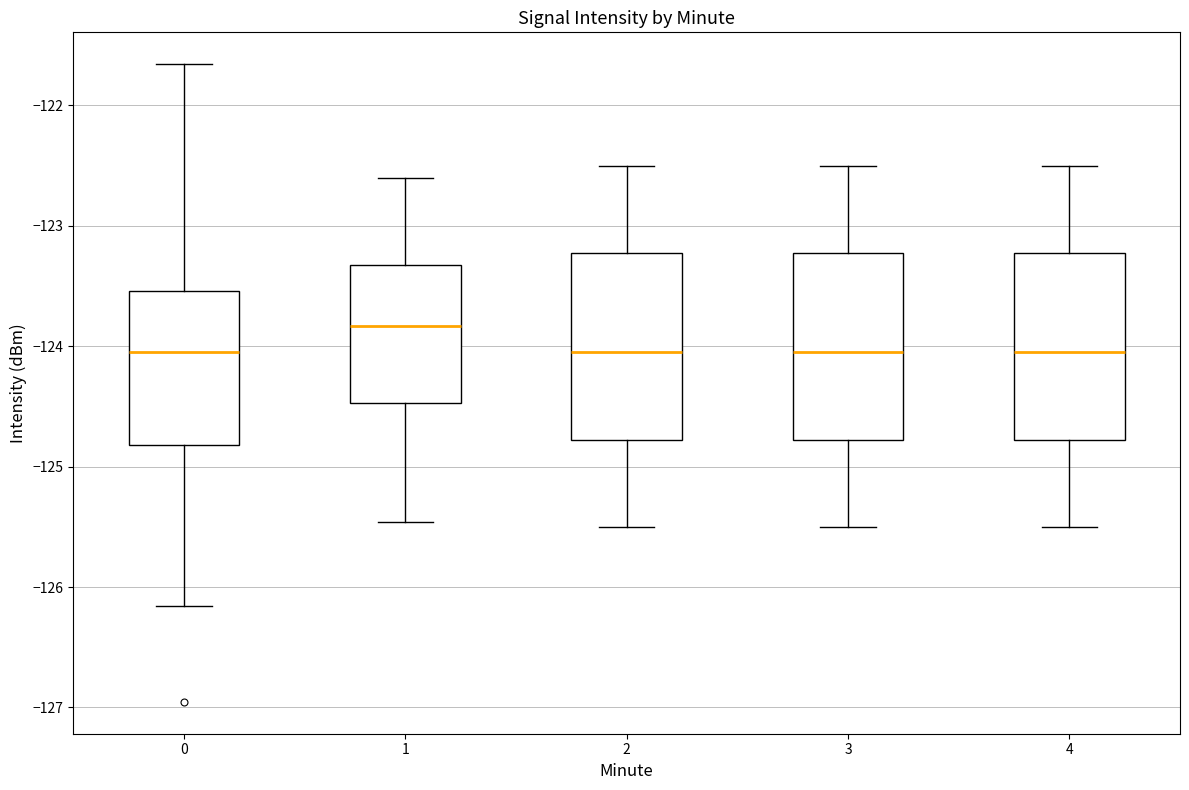

Where does the median line of the box at x = 1 sit on the y-axis? The values are not printed on the chart, so give them approximately, as read against the axis.

-123.8